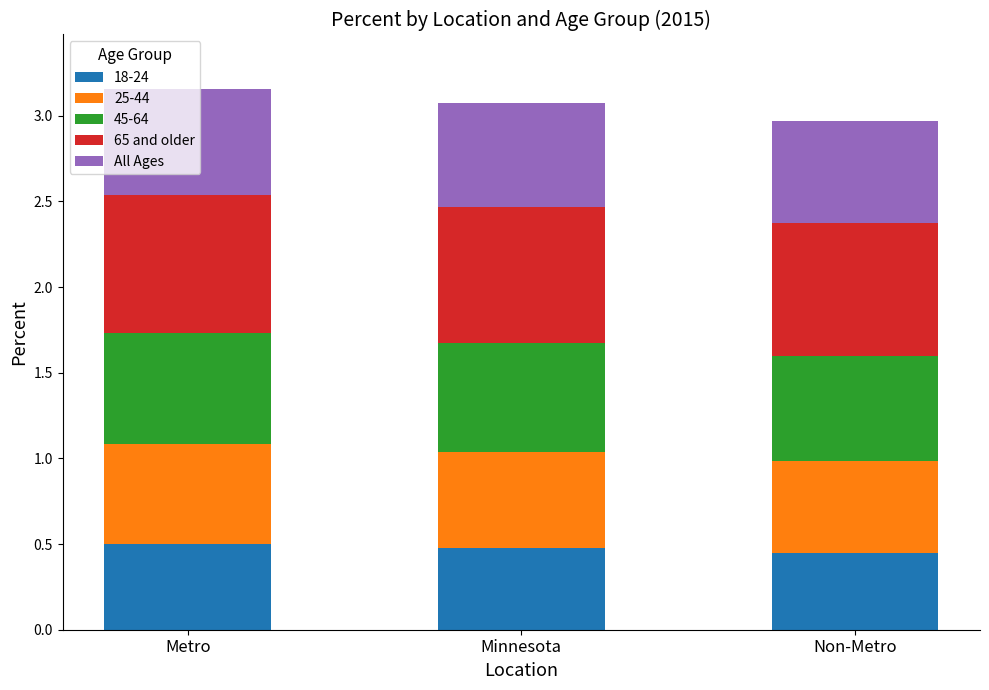

Is it true that 18-24 equals 0.8 at Metro?

False